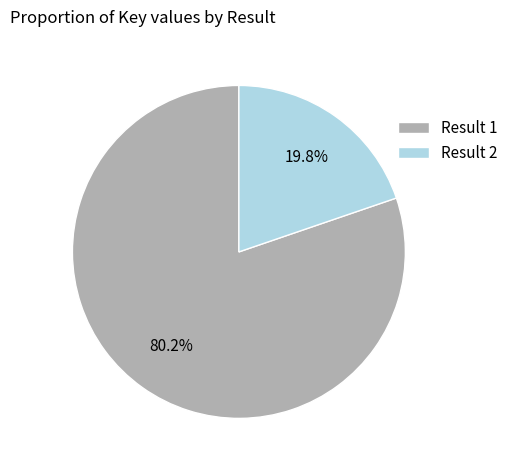

What portion of the pie excludes Result 2?

80.2%